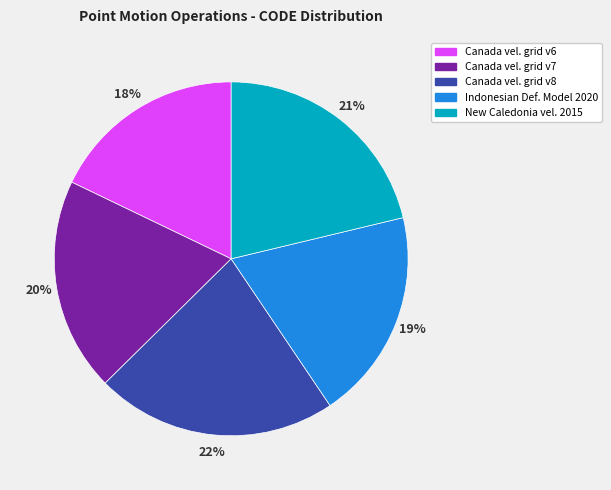

Does any single category account for the majority?

No